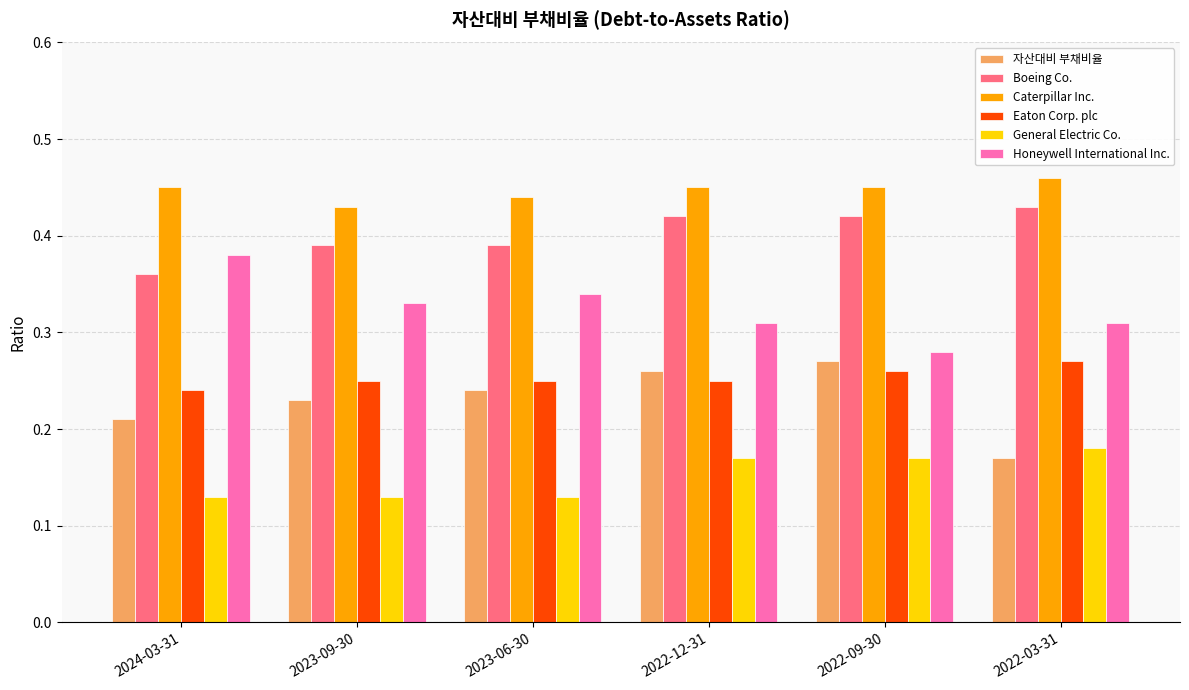

How many bars are there in total?

36